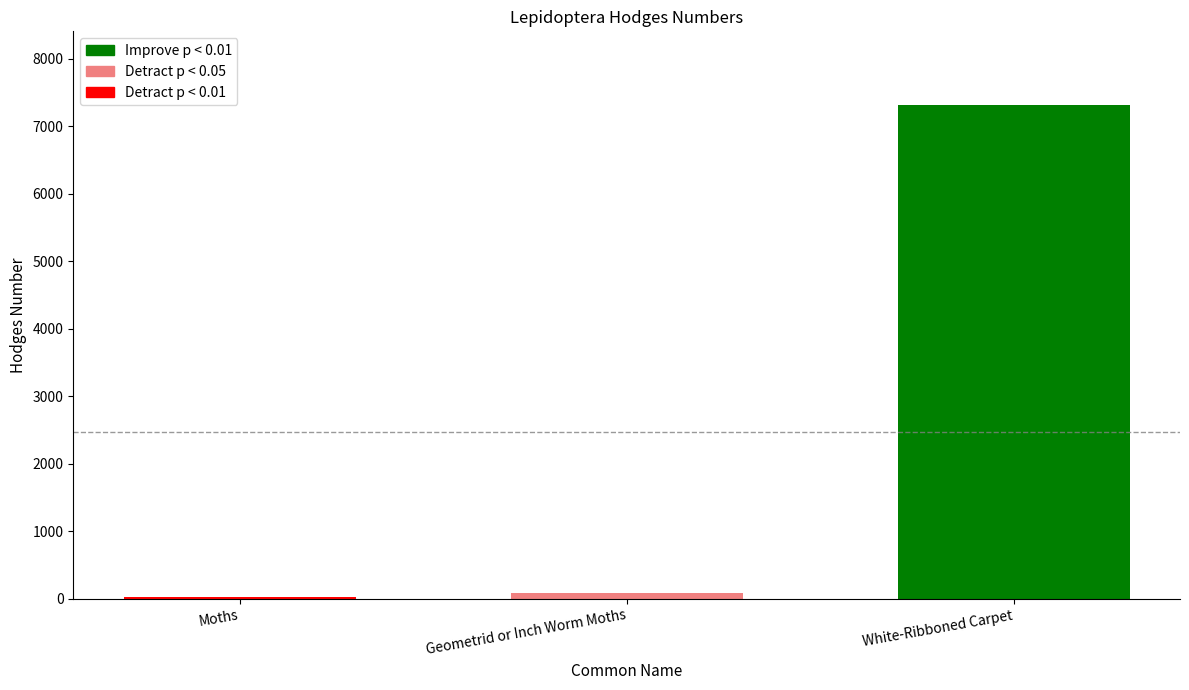

What is the label of the 3rd bar from the right?

Moths